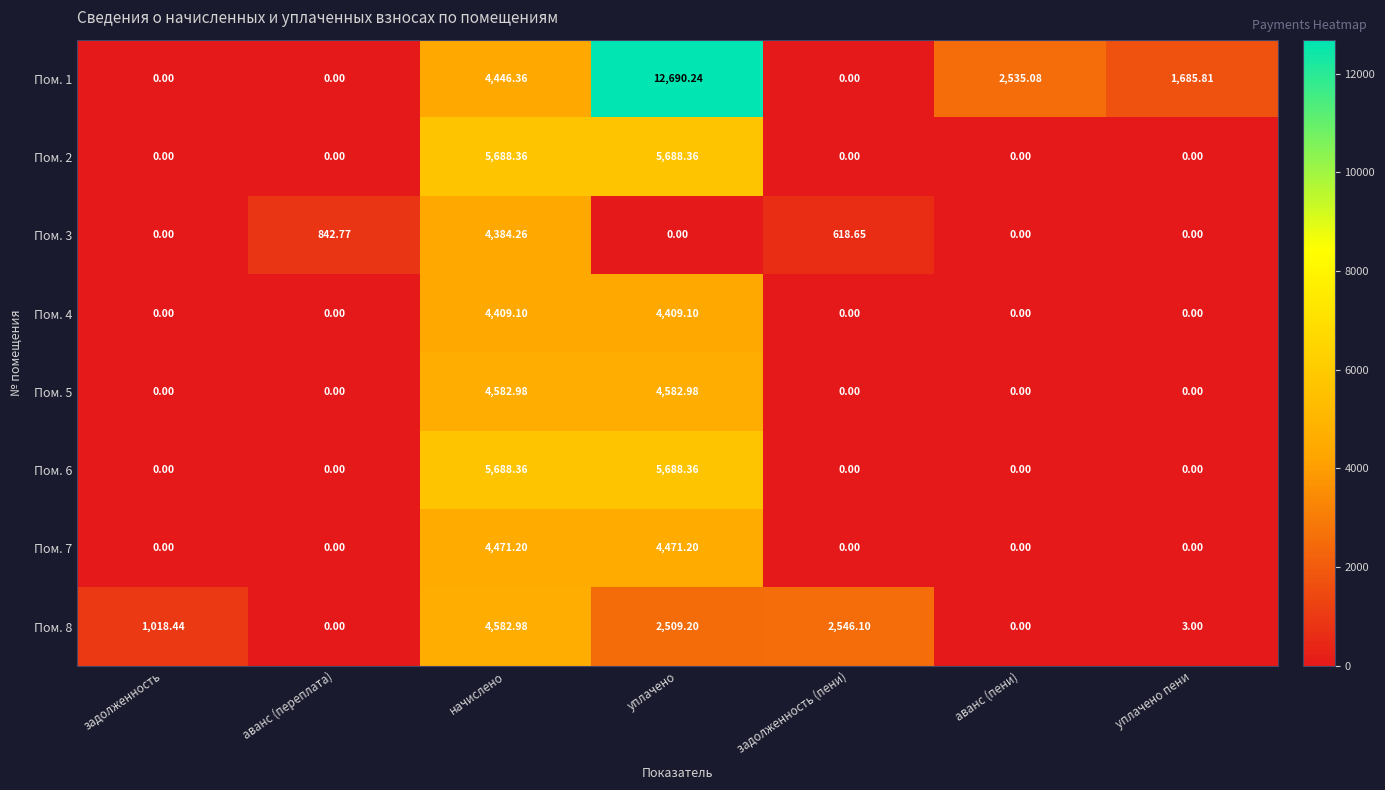

Where does the Пом. 1 series first go above 1685?

начислено